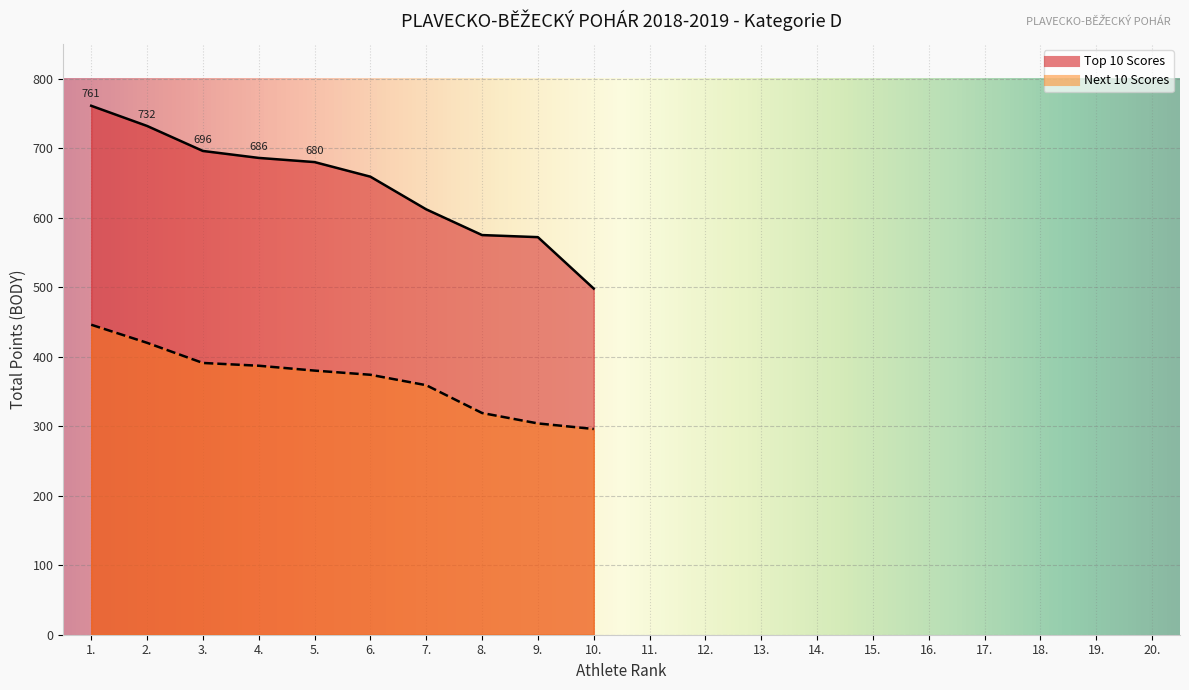

List the series in order of their overall mean, highest first.

Top 10 Scores, Next 10 Scores